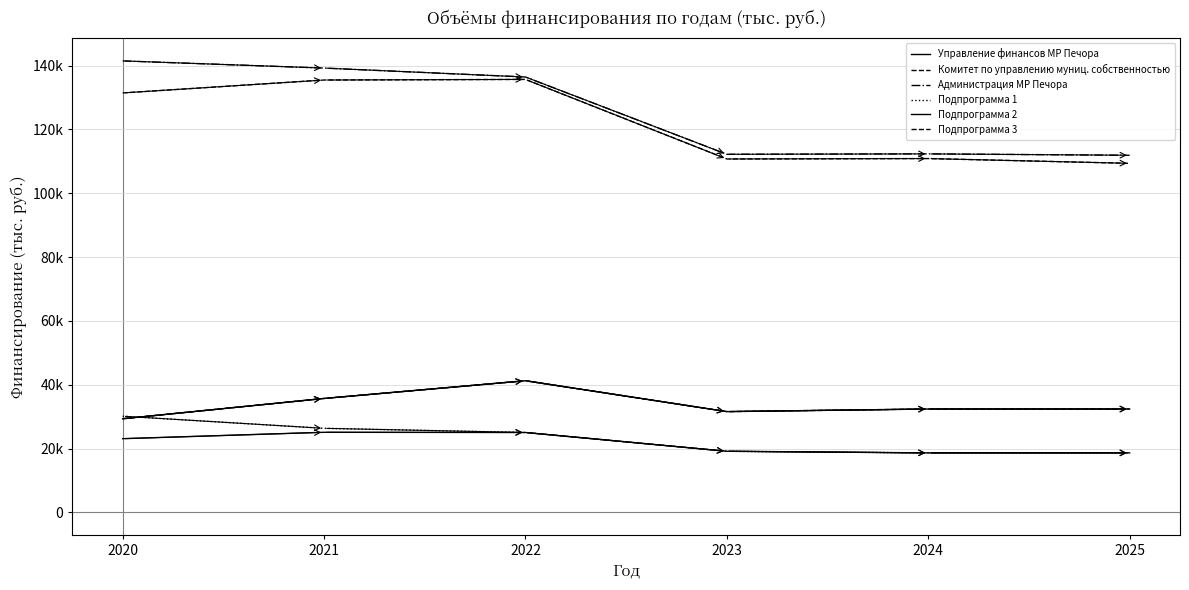

List the labels in order of Администрация МР Печора value, smallest first.

2025, 2023, 2024, 2022, 2021, 2020